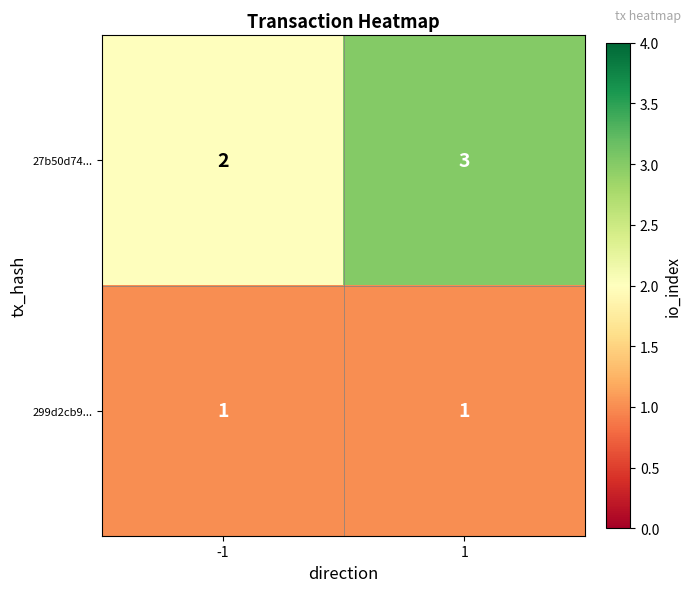

What is the sum of the 27b50d74... values at 1 and -1?

5